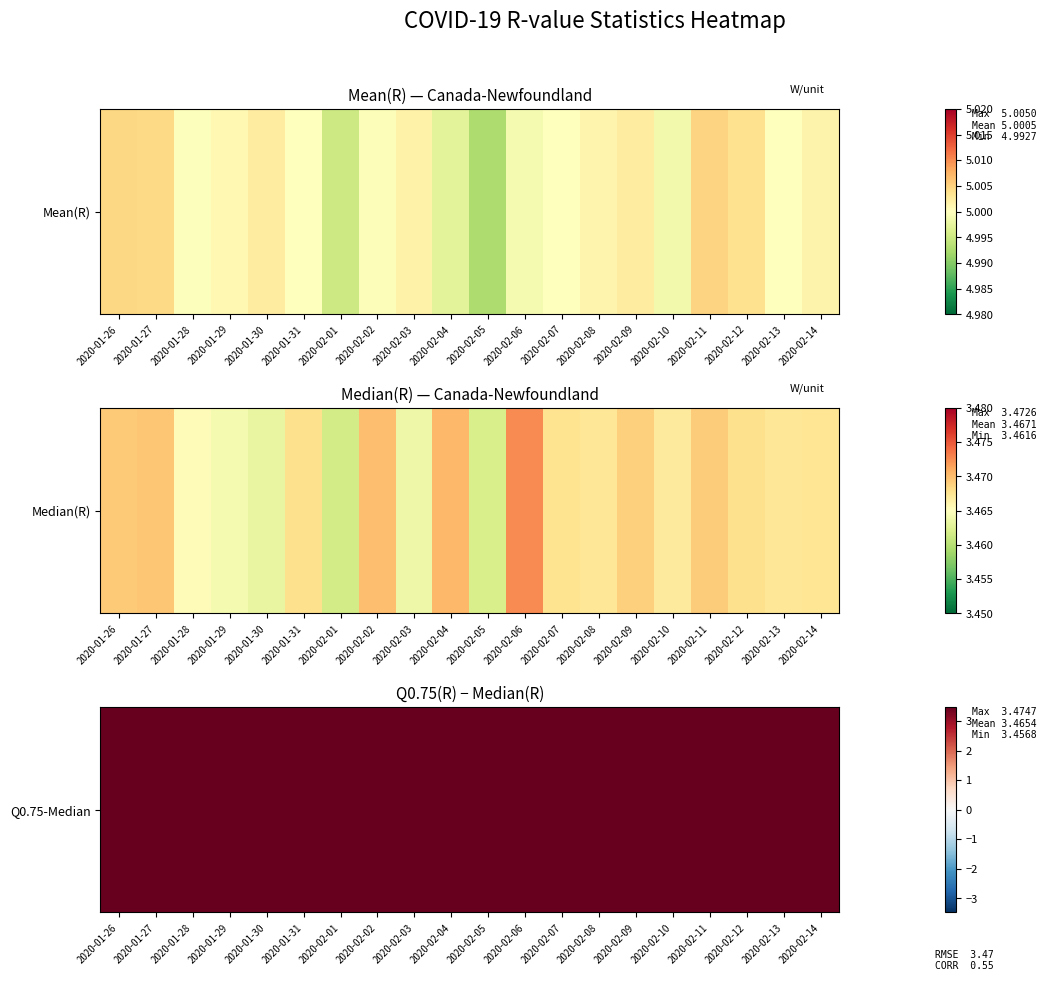

How many values are between 3 and 4?

20